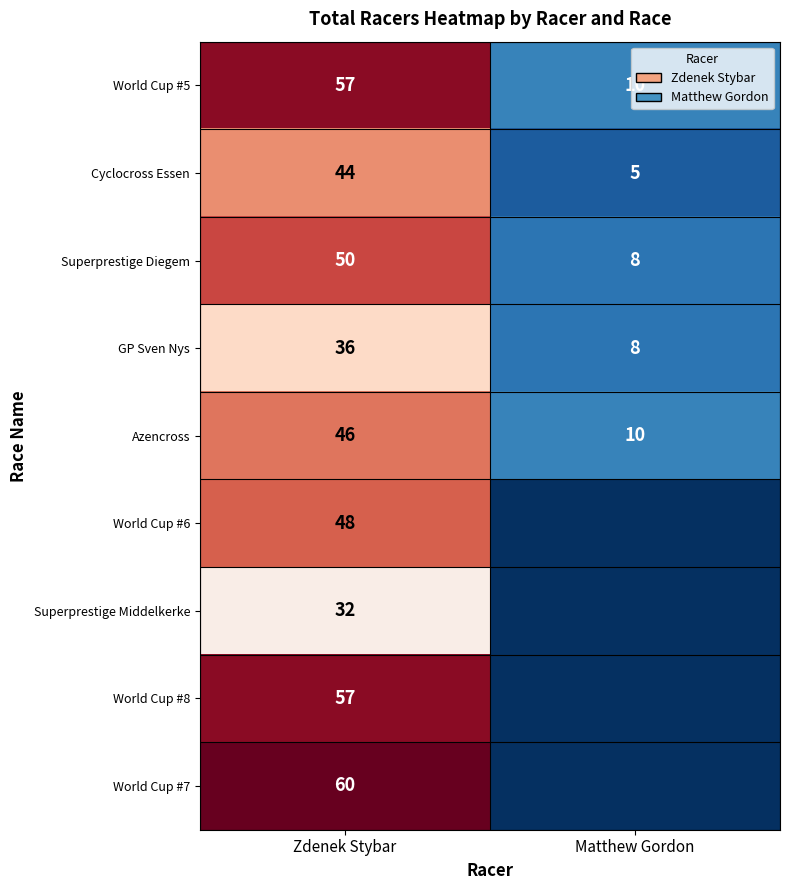

Is the value of GP Sven Nys at Zdenek Stybar greater than the value of Azencross at Zdenek Stybar?

No